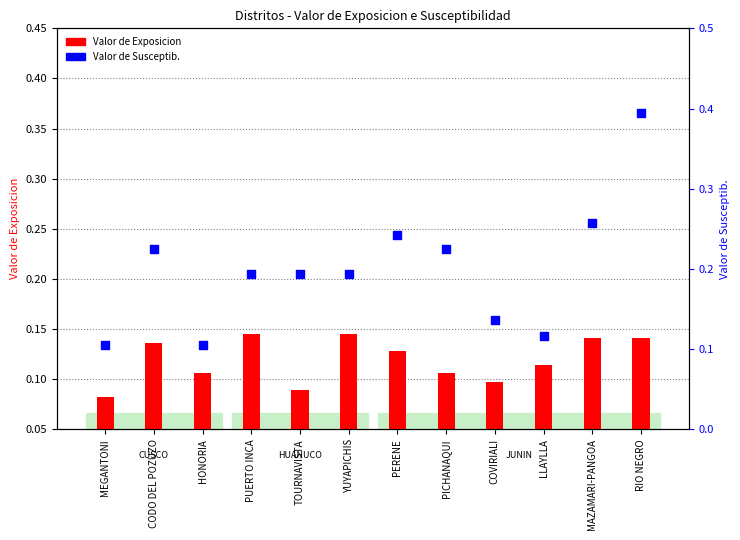

Which series contains the lowest Y value?

Valor de Exposicion